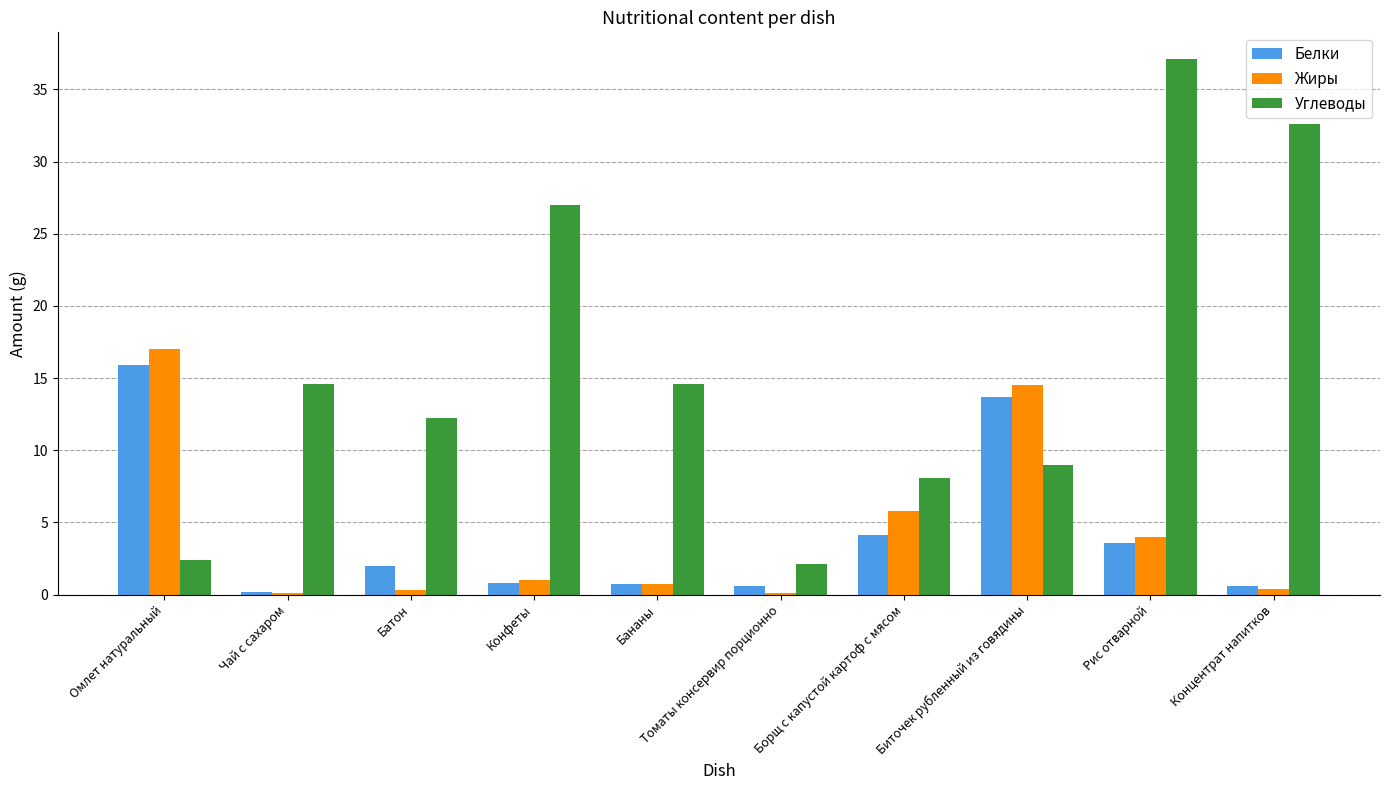

Count the number of categories in the chart.

10